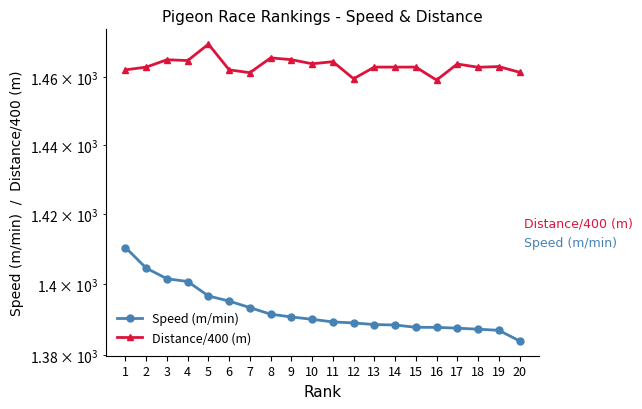

True or false: Speed (m/min) has a value of 798.4 at 9.

False